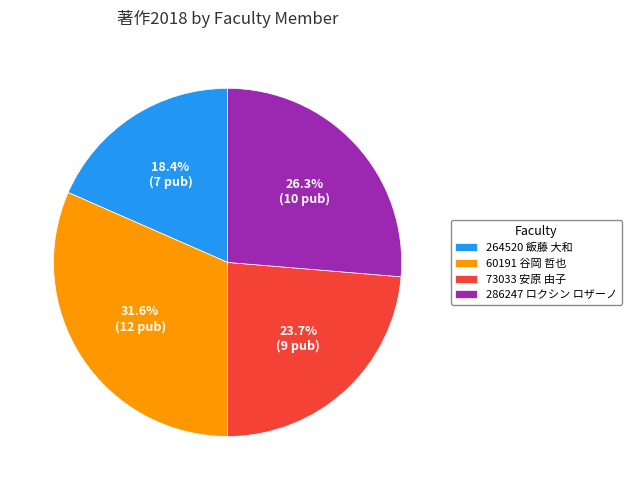

Is it true that 60191 谷岡 哲也 is 37% of the pie?

False